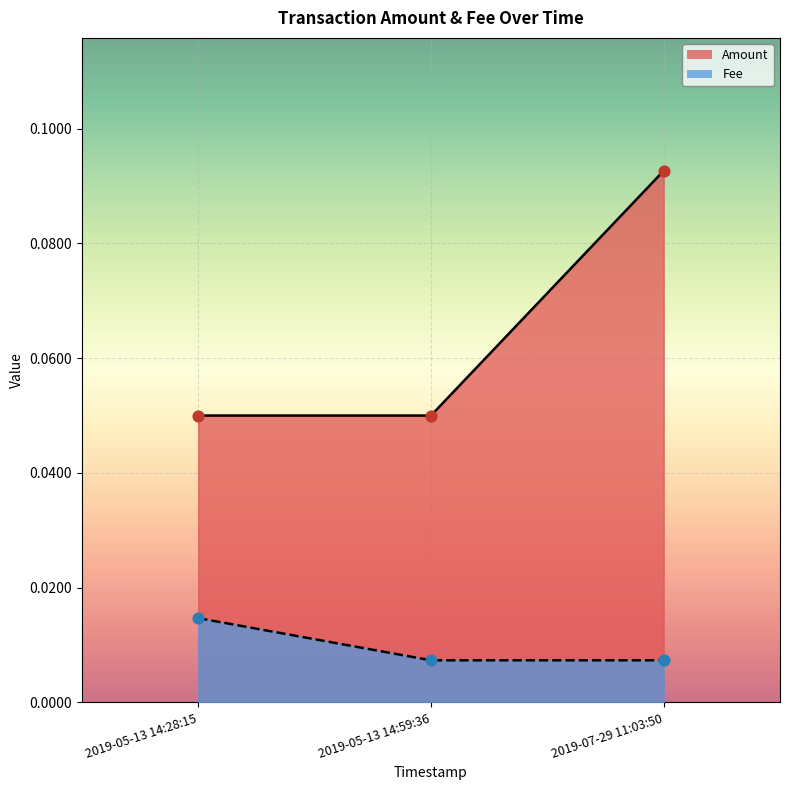

Which series has the largest total across all categories?

Amount